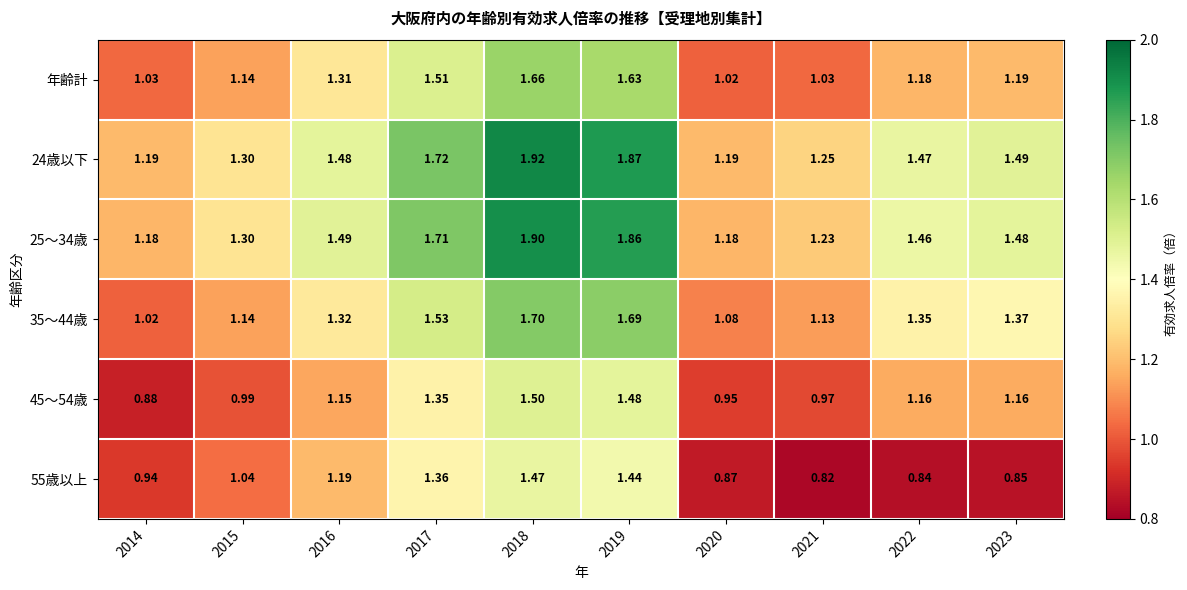

Is the value of 25～34歳 at 2014 greater than the value of 24歳以下 at 2020?

No